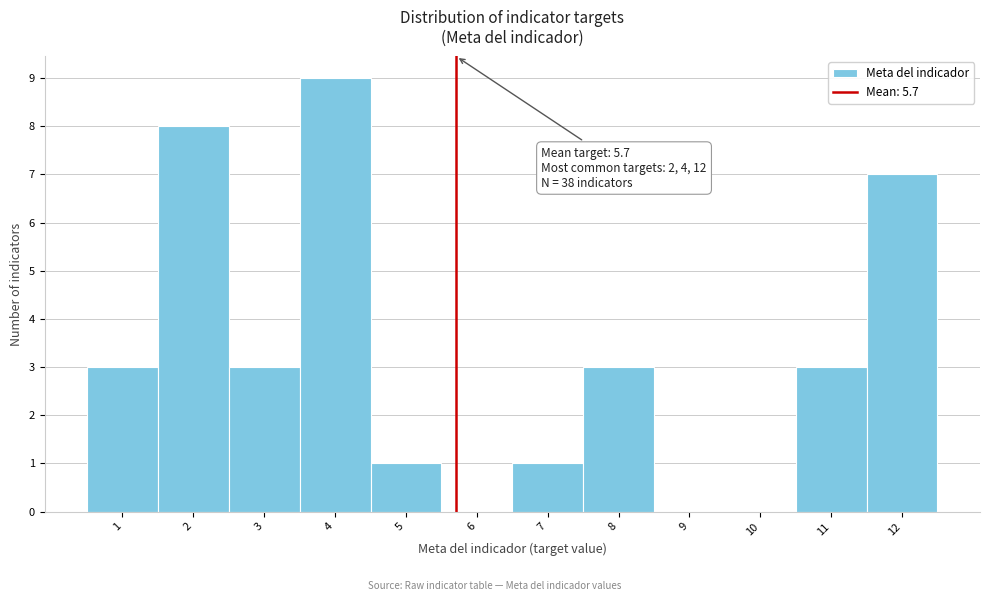

Over which range of the x-axis is the bar tallest?

3.5 to 4.5